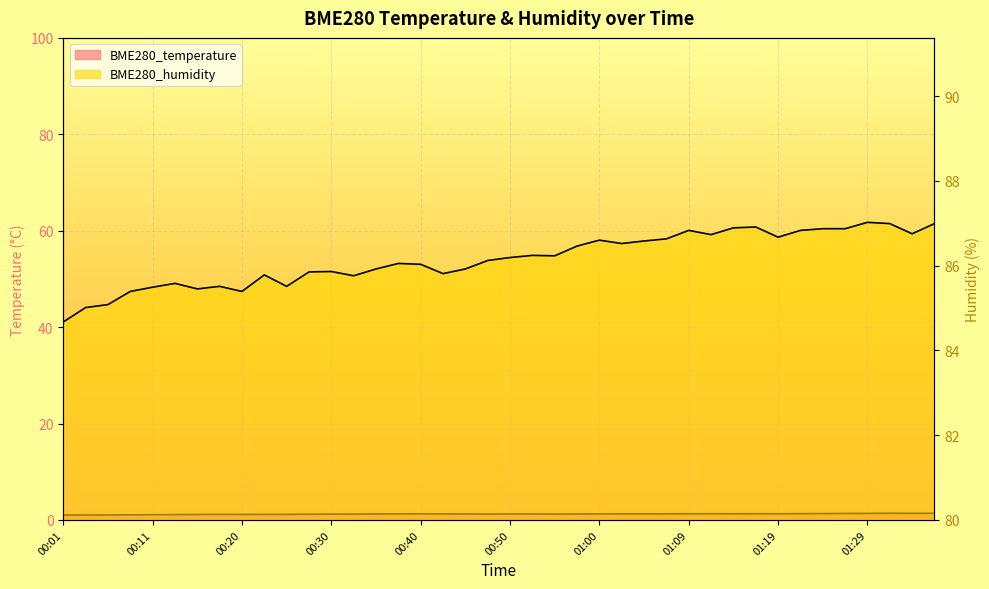

Read the BME280_humidity value at 00:25.

85.5